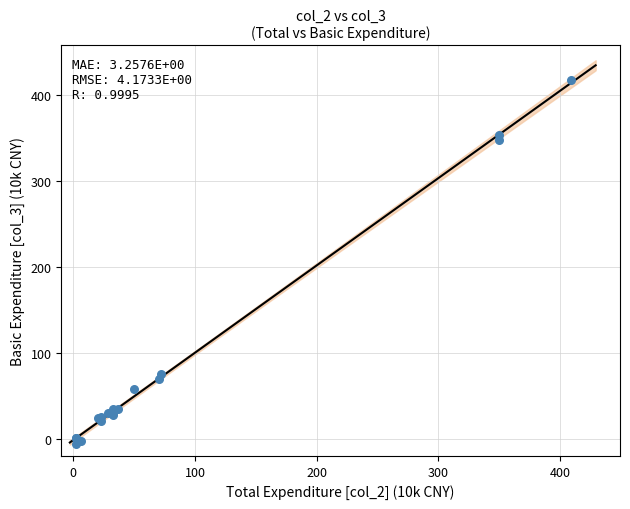

What Y value in the scatter plot is closest to 205?

74.9